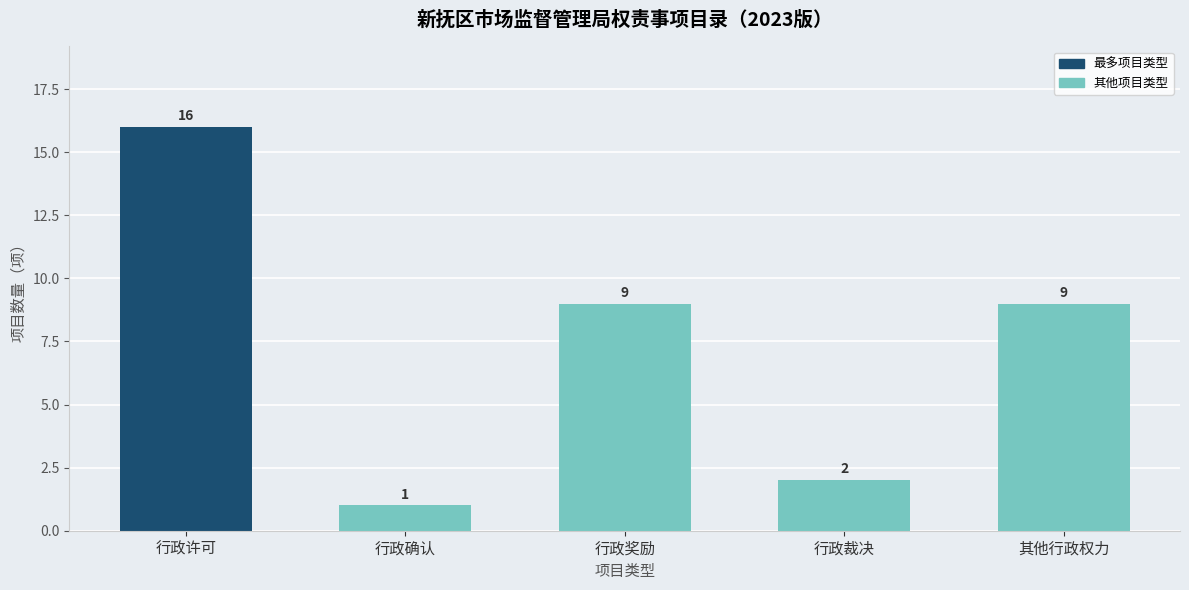

What is the label of the 2nd bar from the right?

行政裁决